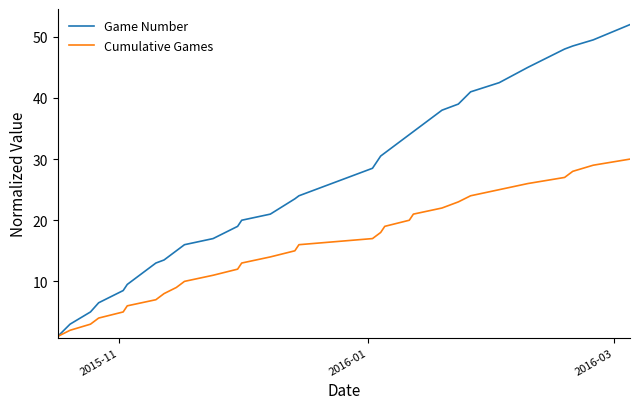

Which series has the largest total across all categories?

Game Number